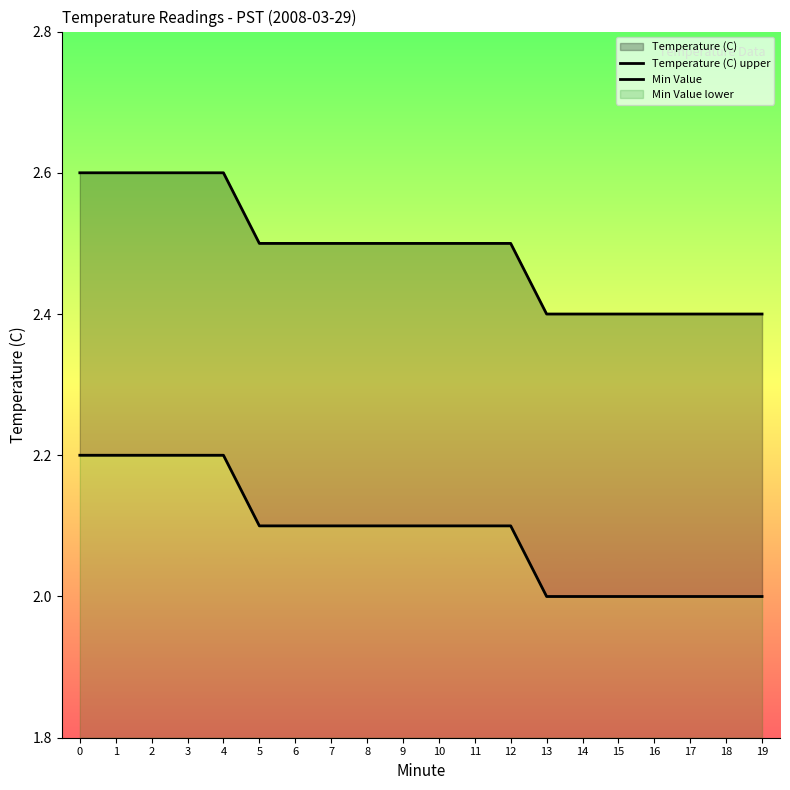

Between 5 and 12, which series saw the biggest shift?

Temperature (C) upper